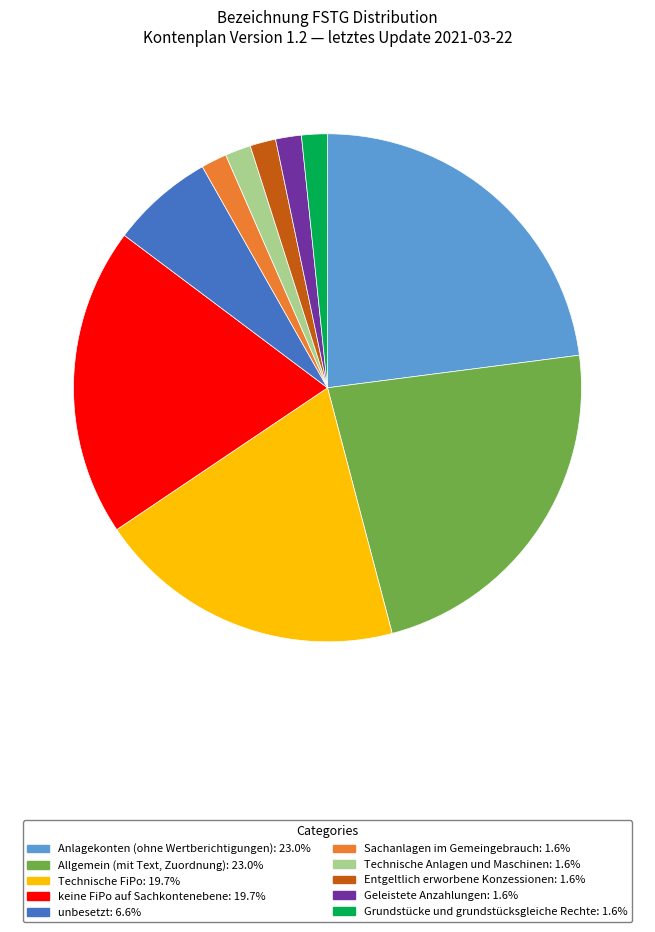

Is there a majority slice in this chart?

No